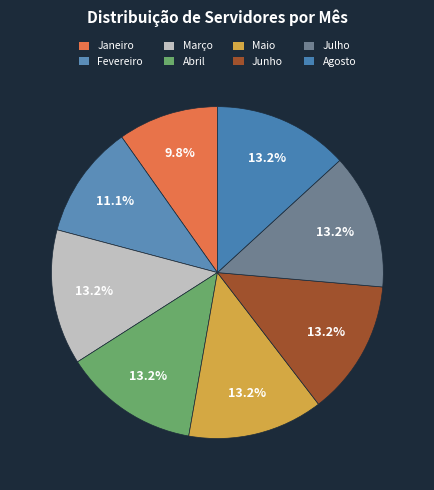

Count the number of slices in the pie.

8